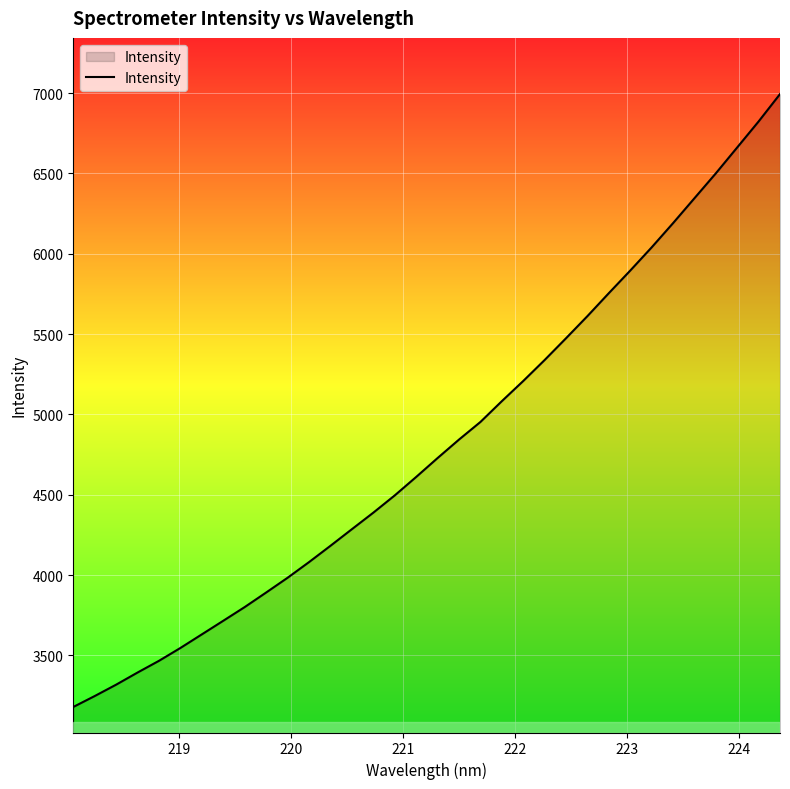

What is the smallest value displayed?

3179.0